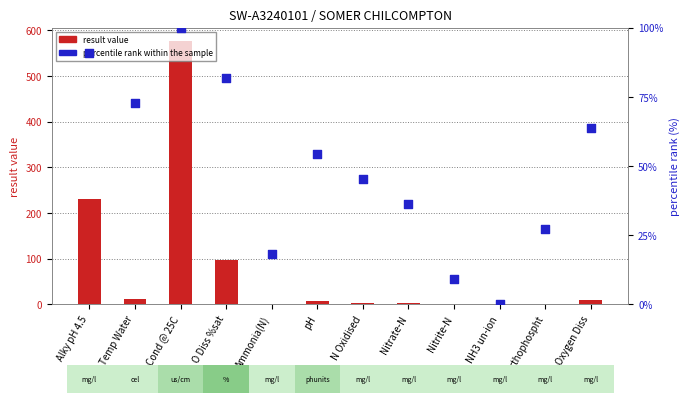

At which category is the sum across all series the highest?

Cond @ 25C